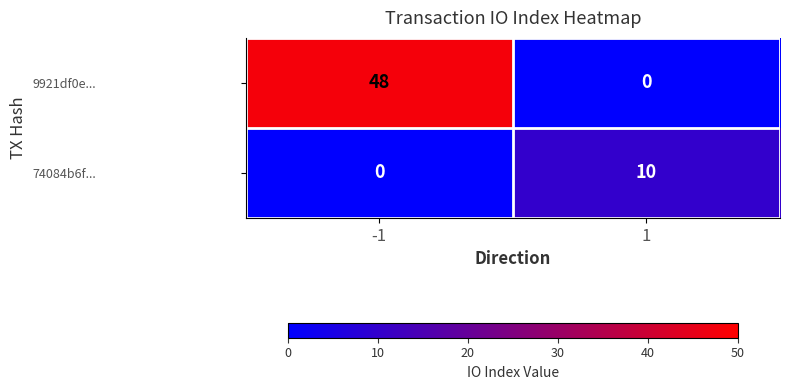

Reading left to right, extract all data points from this chart.

9921df0e...: -1=48	1=0
74084b6f...: -1=0	1=10